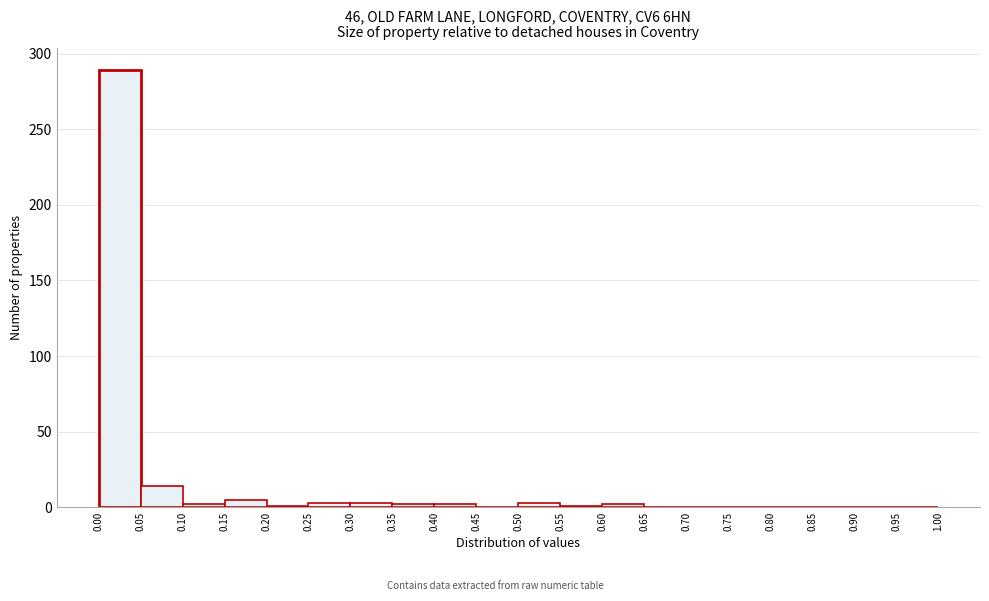

Which range on the x-axis has the tallest bar?

0.00 to 0.05